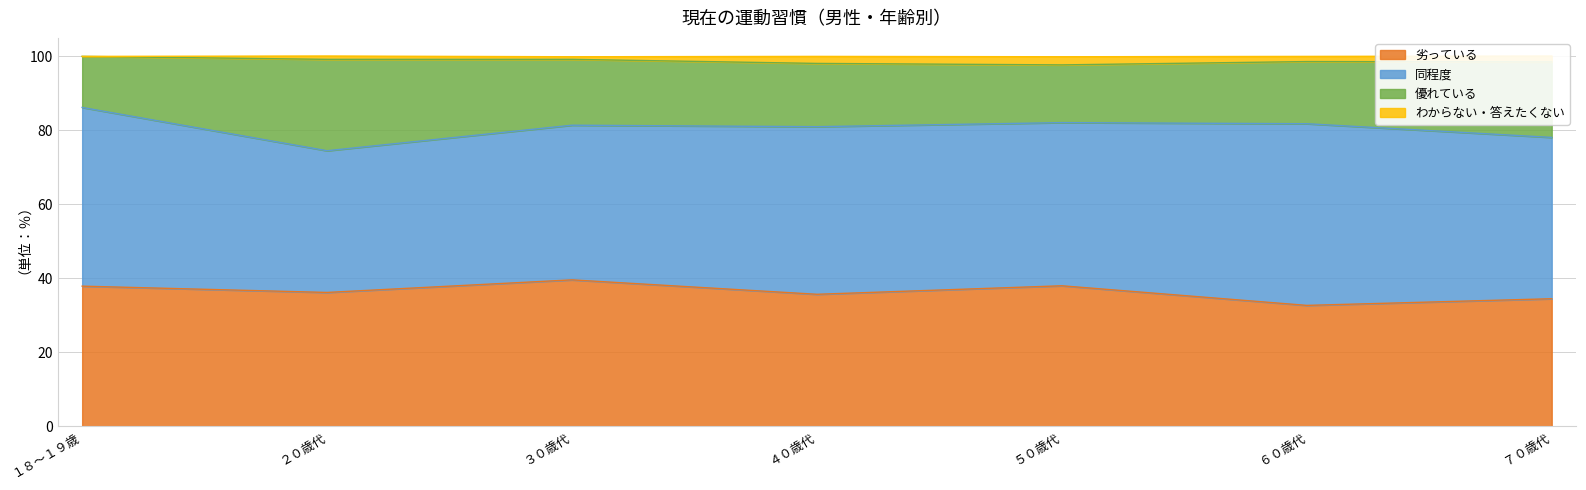

The value of わからない・答えたくない at ４０歳代 is 161.9. True or false?

False